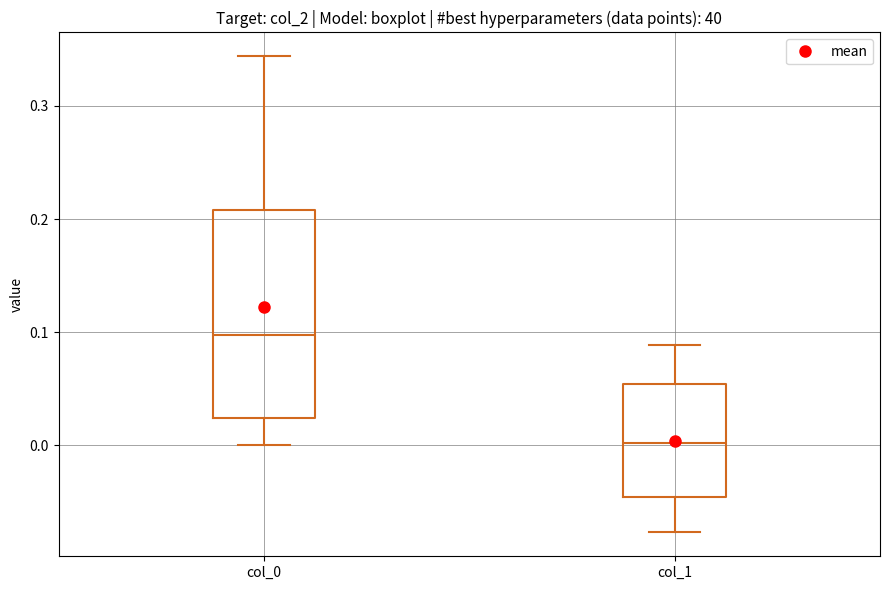

Where does the lower whisker of the box for col_1 end on the y-axis? The values are not printed on the chart, so give them approximately, as read against the axis.

-0.08